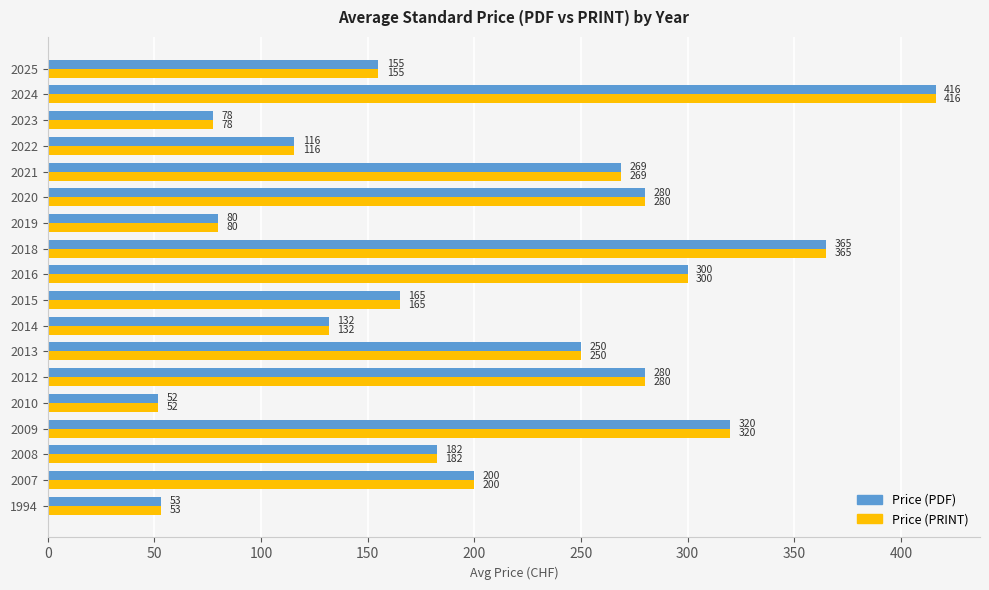

What is the total value across all series at 2016?

600.0